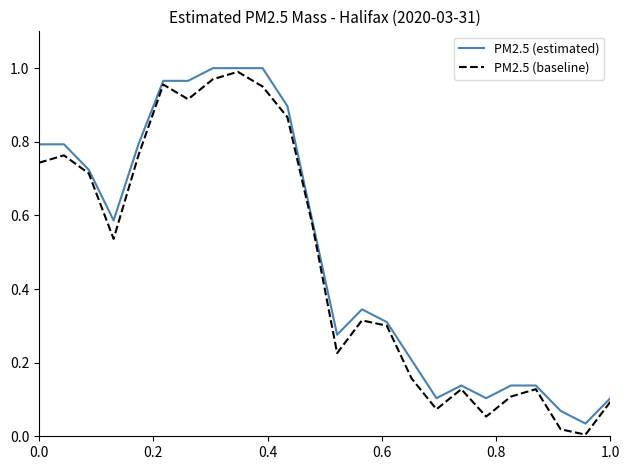

True or false: PM2.5 (baseline) and PM2.5 (estimated) intersect in this chart.

False